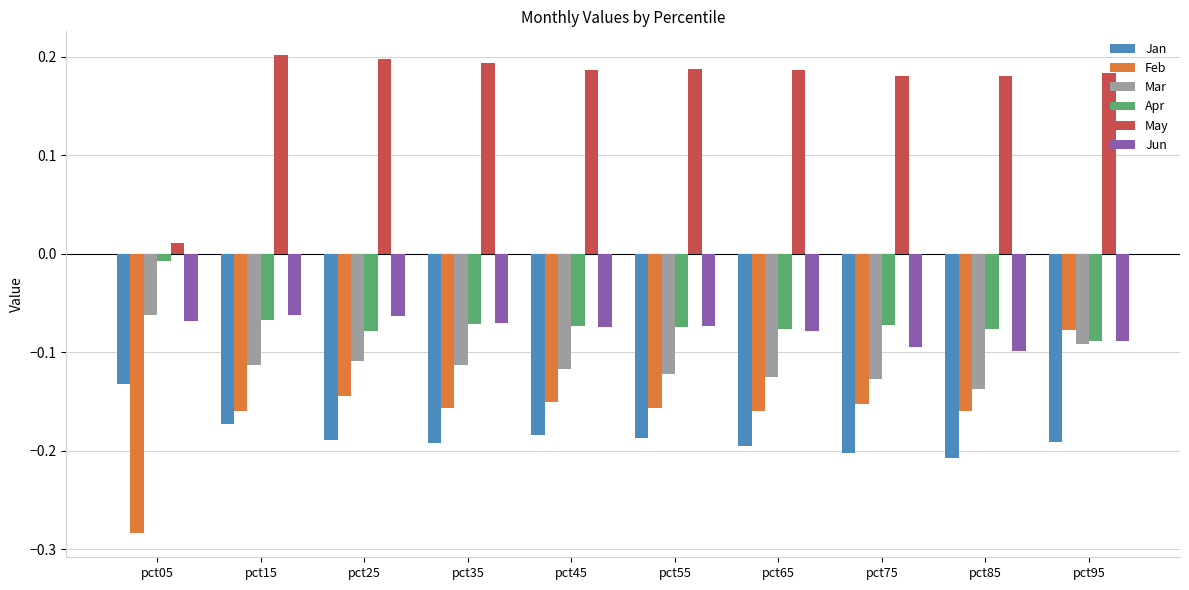

Rank the series at pct85 from highest to lowest value.

May, Apr, Jun, Mar, Feb, Jan